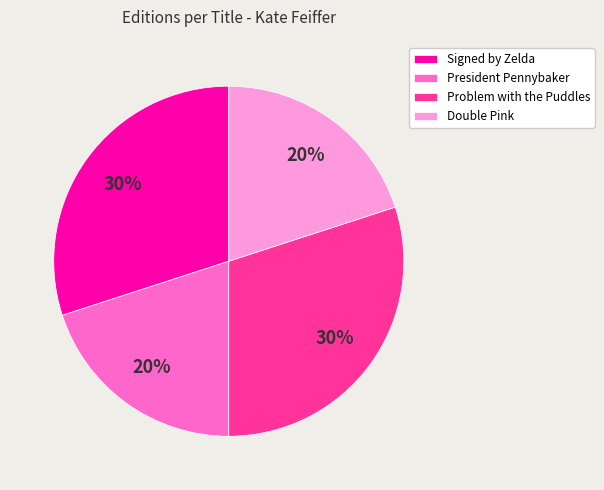

Combined, do Signed by Zelda and Problem with the Puddles account for over 50%?

Yes